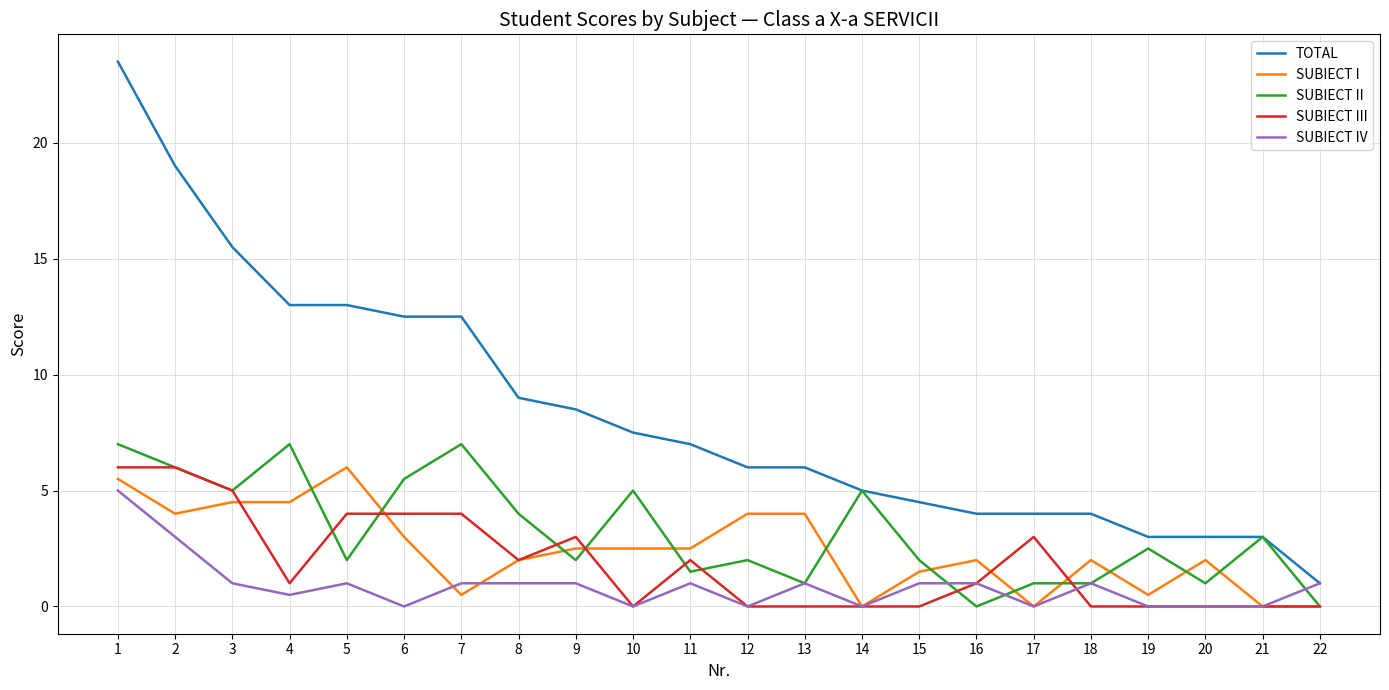

How many lines are shown in the chart?

5